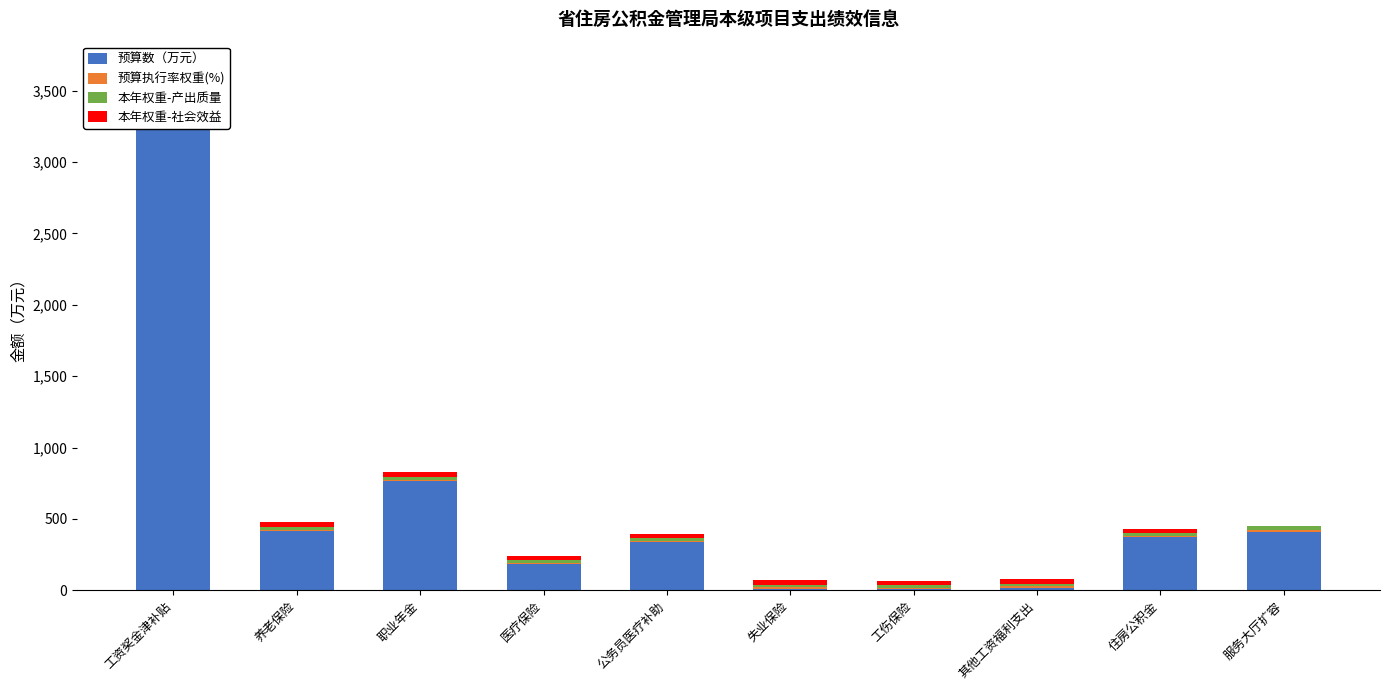

Reading left to right, extract all data points from this chart.

预算数（万元）: 3282.1	416.4	766.6	183.4	336.3	10.8	8.6	17.8	370.6	410.8
预算执行率权重(%): 10.0	10.0	10.0	10.0	10.0	10.0	10.0	10.0	10.0	10.0
本年权重-产出质量: 20.0	20.0	20.0	20.0	20.0	20.0	20.0	20.0	20.0	30.0
本年权重-社会效益: 30.0	30.0	30.0	30.0	30.0	30.0	30.0	30.0	30.0	0.0